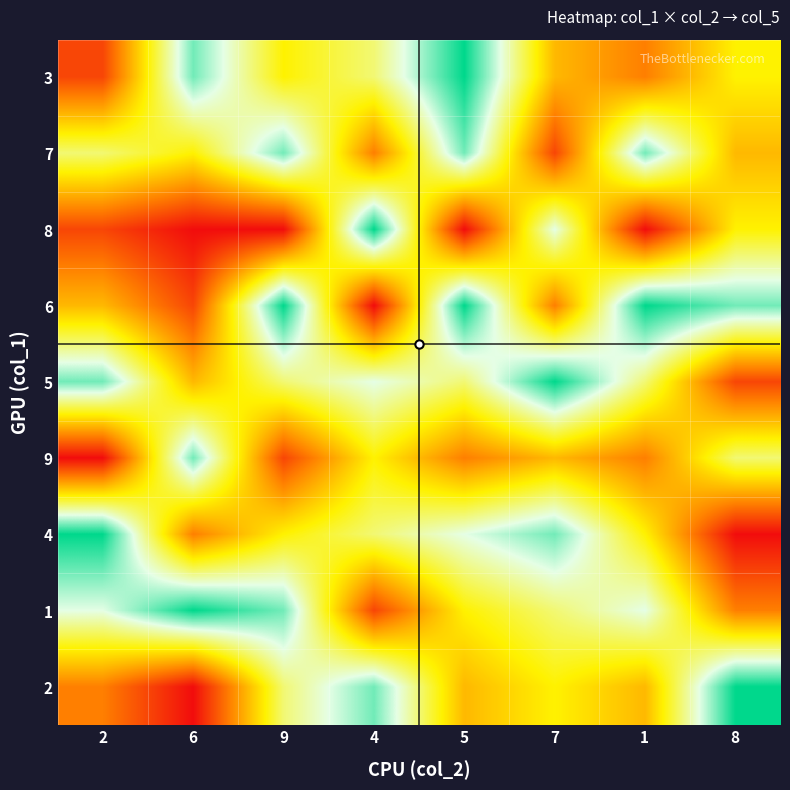

Reading left to right, extract all data points from this chart.

3: 2=2	6=8	9=5	4=6	5=9	7=4	1=3	8=5
7: 2=6	6=5	9=8	4=3	5=8	7=2	1=8	8=4
8: 2=2	6=1	9=1	4=9	5=1	7=7	1=1	8=5
6: 2=4	6=2	9=9	4=1	5=9	7=3	1=9	8=8
5: 2=8	6=4	9=6	4=7	5=6	7=9	1=6	8=2
9: 2=1	6=8	9=2	4=5	5=3	7=4	1=3	8=6
4: 2=9	6=3	9=5	4=6	5=7	7=8	1=5	8=1
1: 2=7	6=9	9=8	4=2	5=5	7=6	1=7	8=3
2: 2=3	6=1	9=6	4=8	5=4	7=5	1=4	8=9